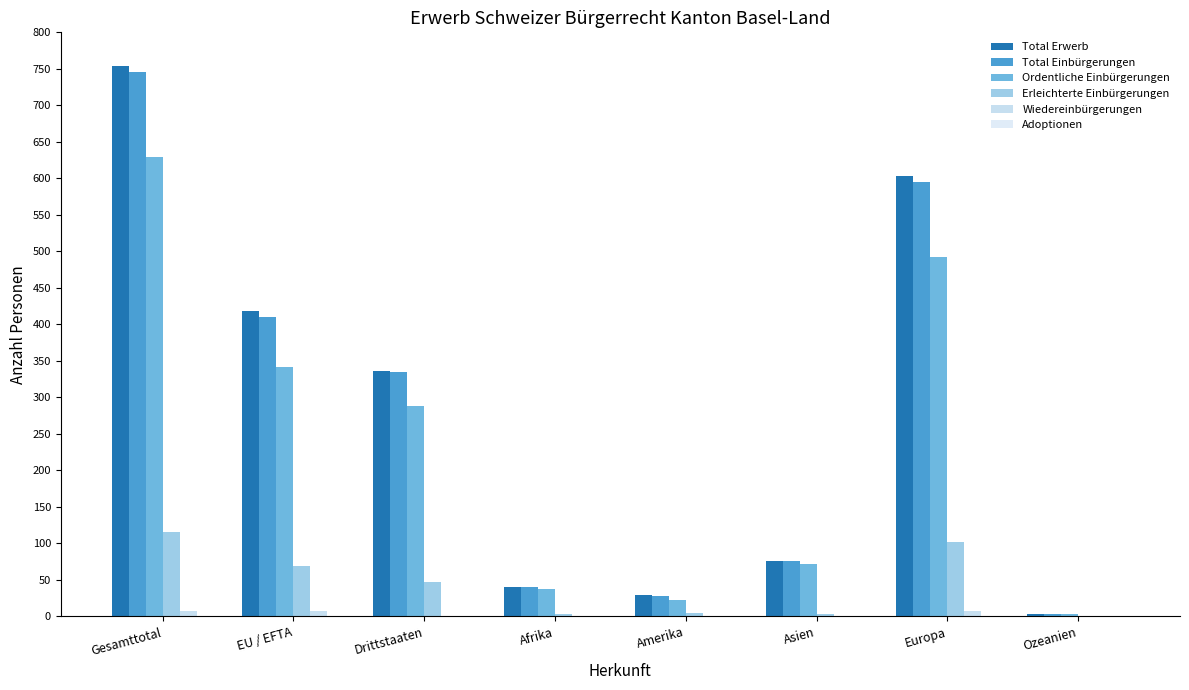

What is the sum of all Wiedereinbürgerungen values?

24